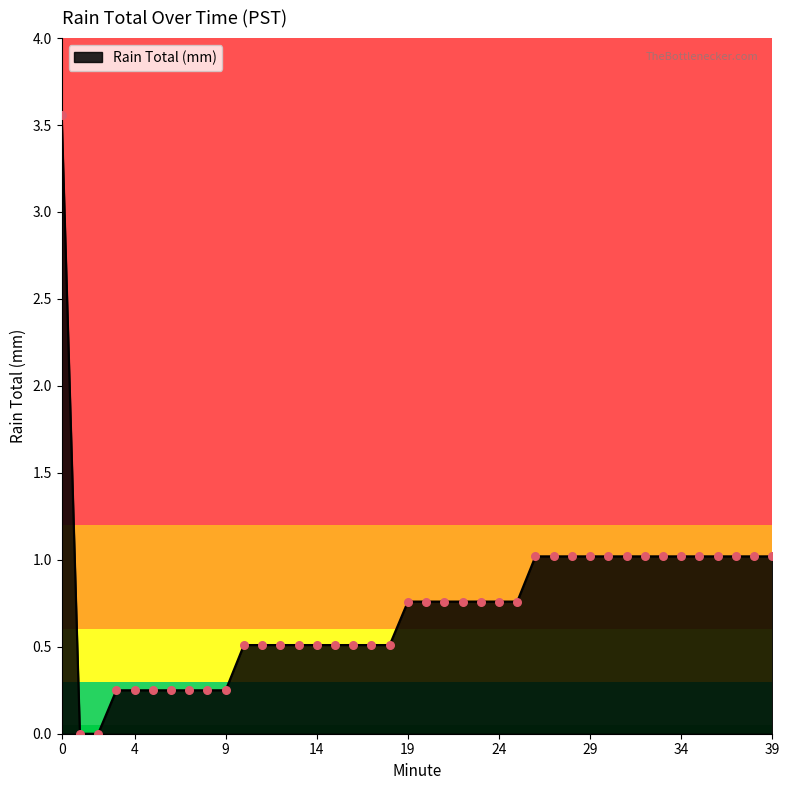

How many lines are shown in the chart?

1